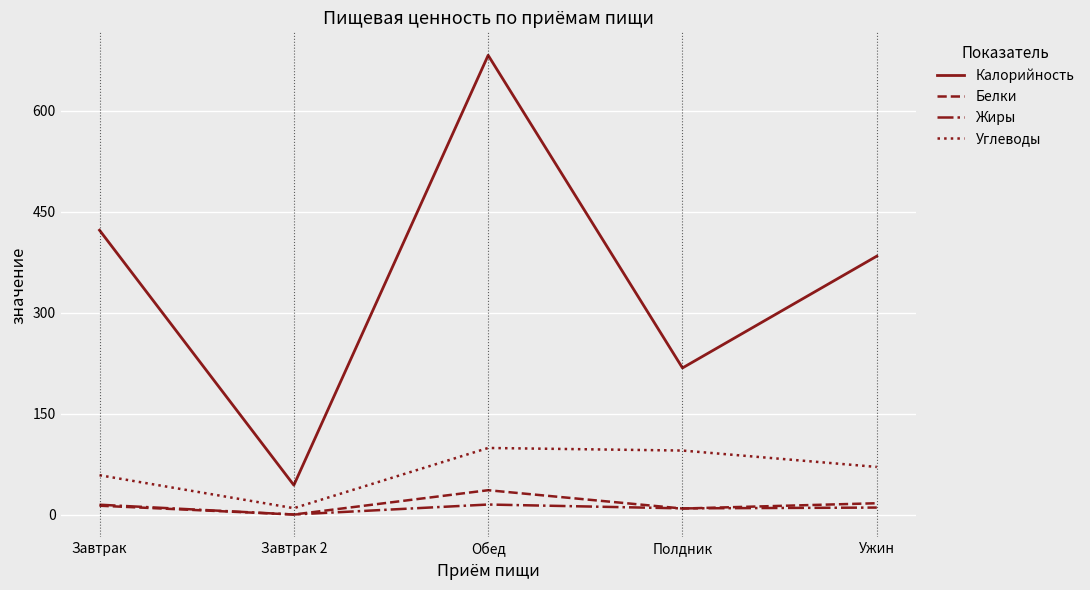

Is the value of Белки at Ужин greater than the value of Калорийность at Завтрак 2?

No